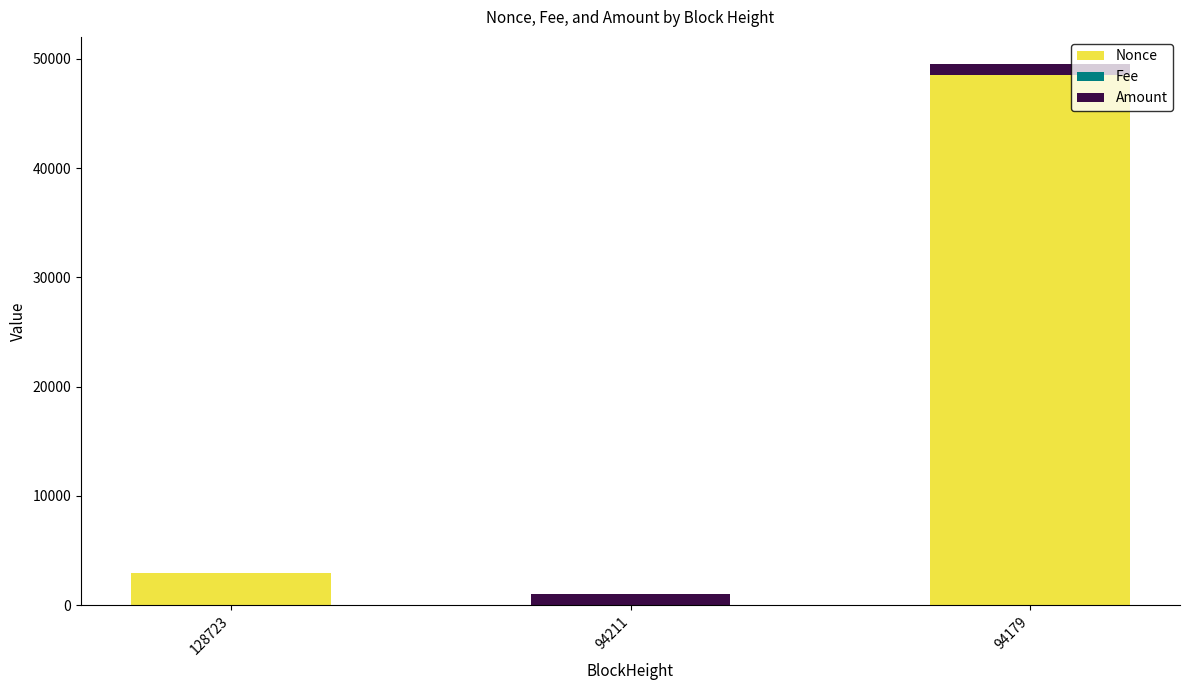

The Nonce series shows 2909.0 at 128723. True or false?

True